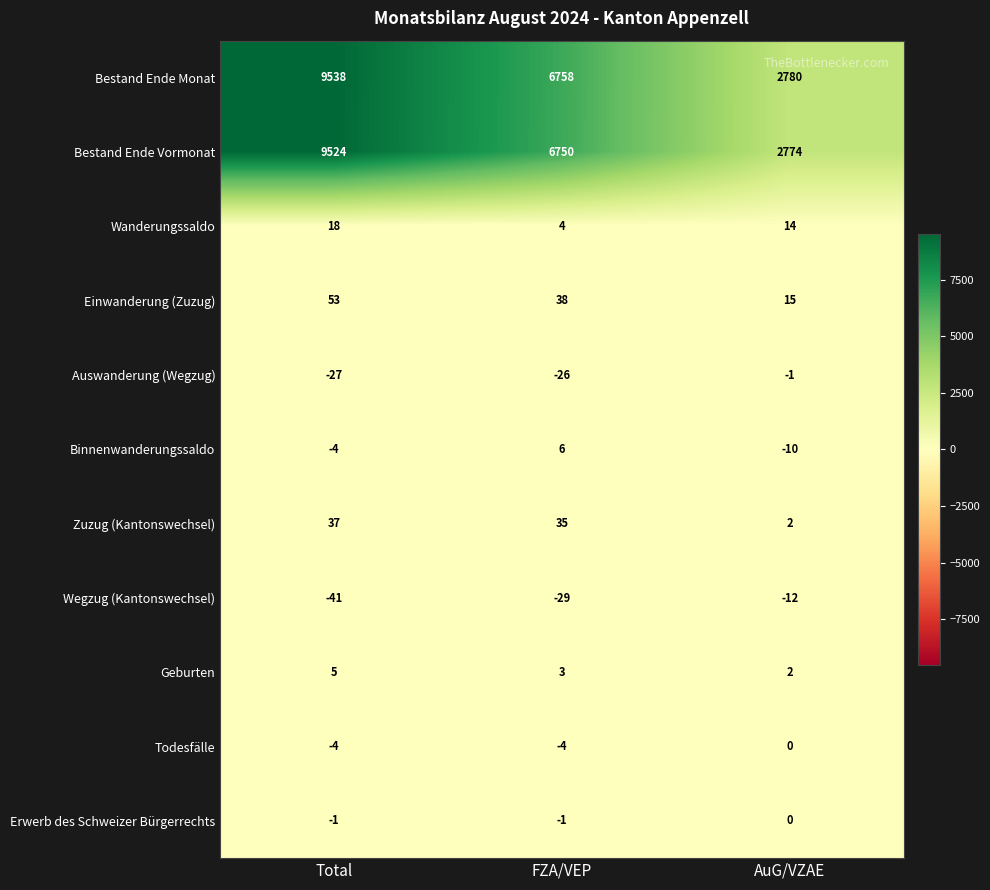

Rank the series at FZA/VEP from highest to lowest value.

Bestand Ende Monat, Bestand Ende Vormonat, Einwanderung (Zuzug), Zuzug (Kantonswechsel), Binnenwanderungssaldo, Wanderungssaldo, Geburten, Erwerb des Schweizer Bürgerrechts, Todesfälle, Auswanderung (Wegzug), Wegzug (Kantonswechsel)